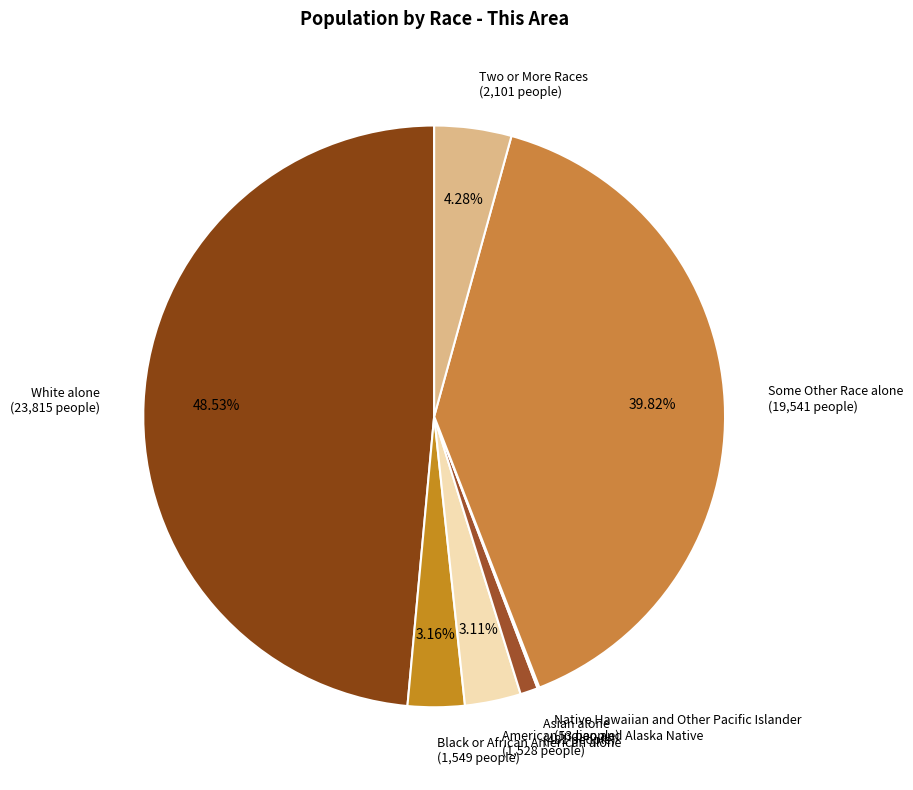

What is the ratio of the value at Some Other Race alone (19,541 people) to the value at Black or African American alone (1,549 people)?

12.6